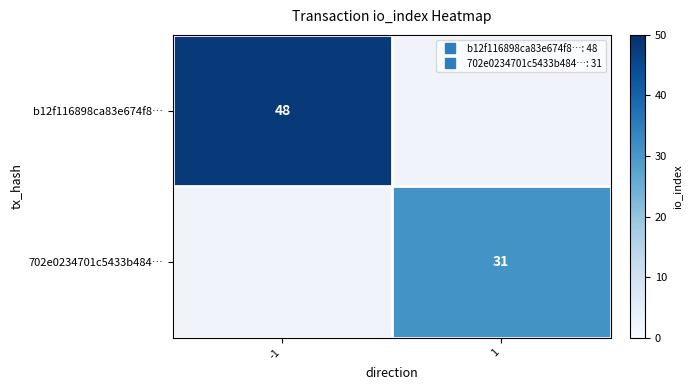

Is it true that row_1 equals 50.6 at 1?

False